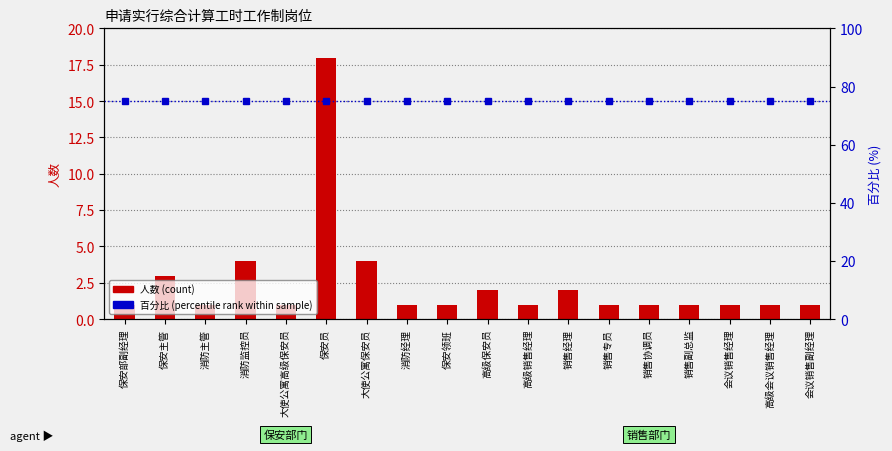

Is the value of 人数 (count) at 会议销售副经理 greater than the value of 百分比 (percentile rank) at 保安员?

No